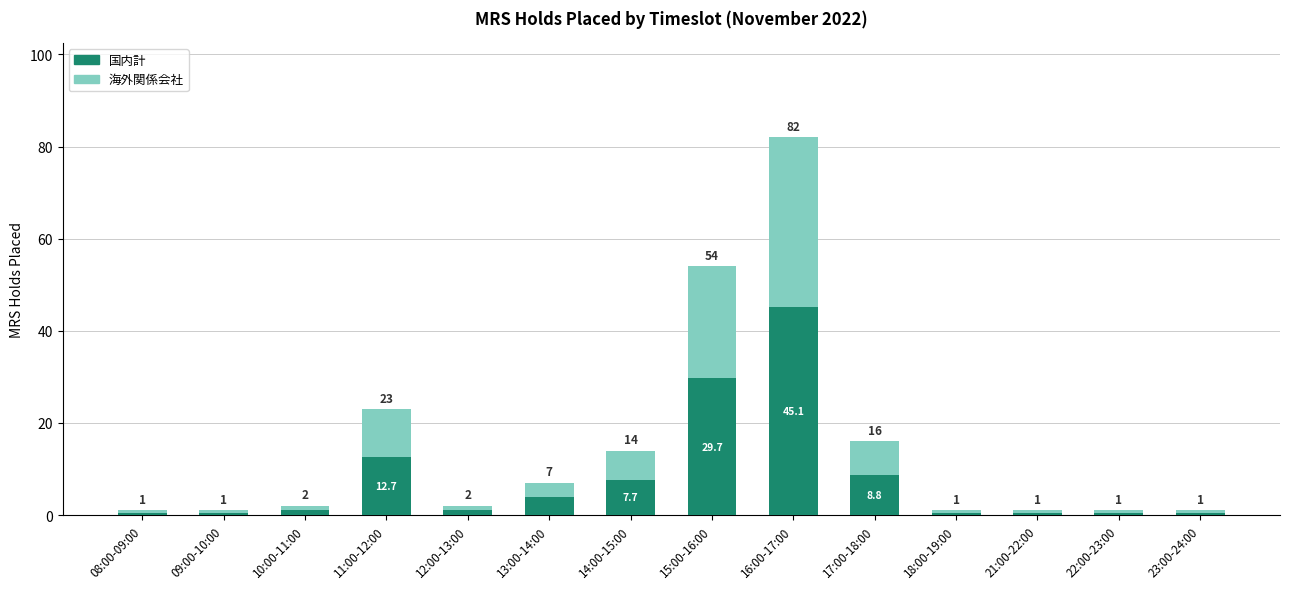

What position from the left is 15:00-16:00?

8